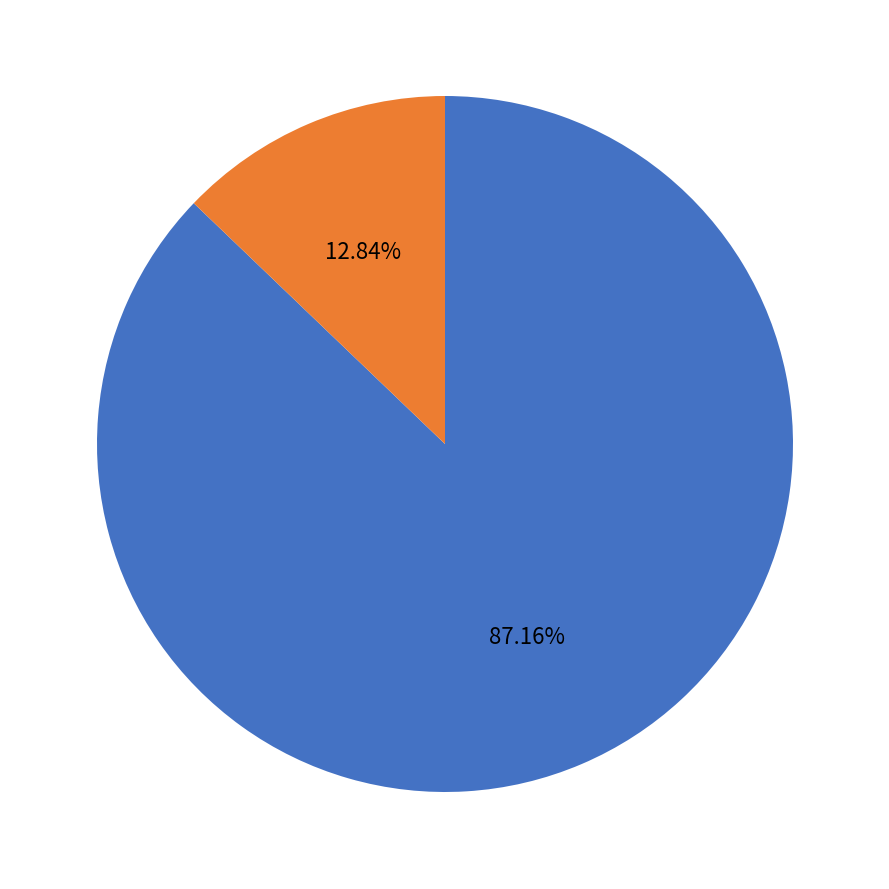

Is there any slice that represents more than half of the pie?

Yes